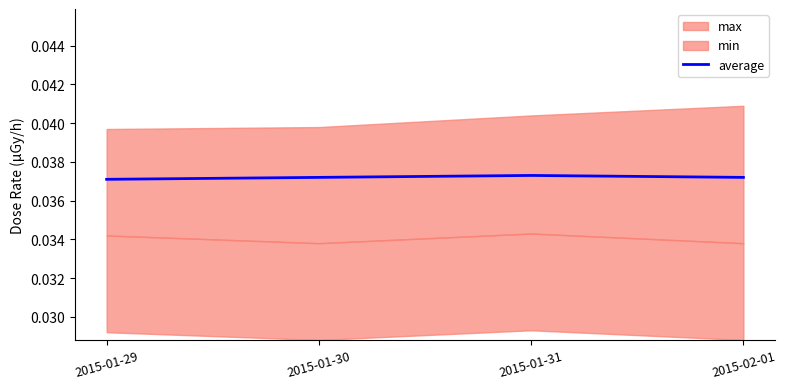

Does the chart have visible grid lines?

No